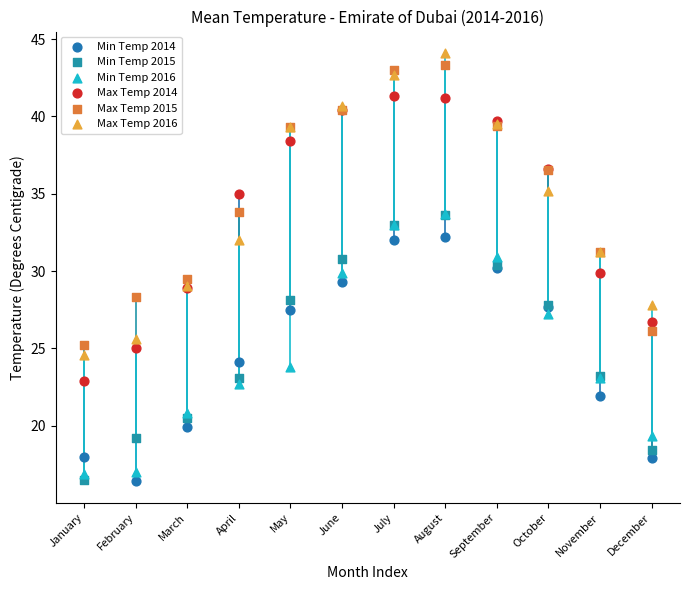

What are all the series names shown in the legend?

Min Temp 2014, Min Temp 2015, Min Temp 2016, Max Temp 2014, Max Temp 2015, Max Temp 2016